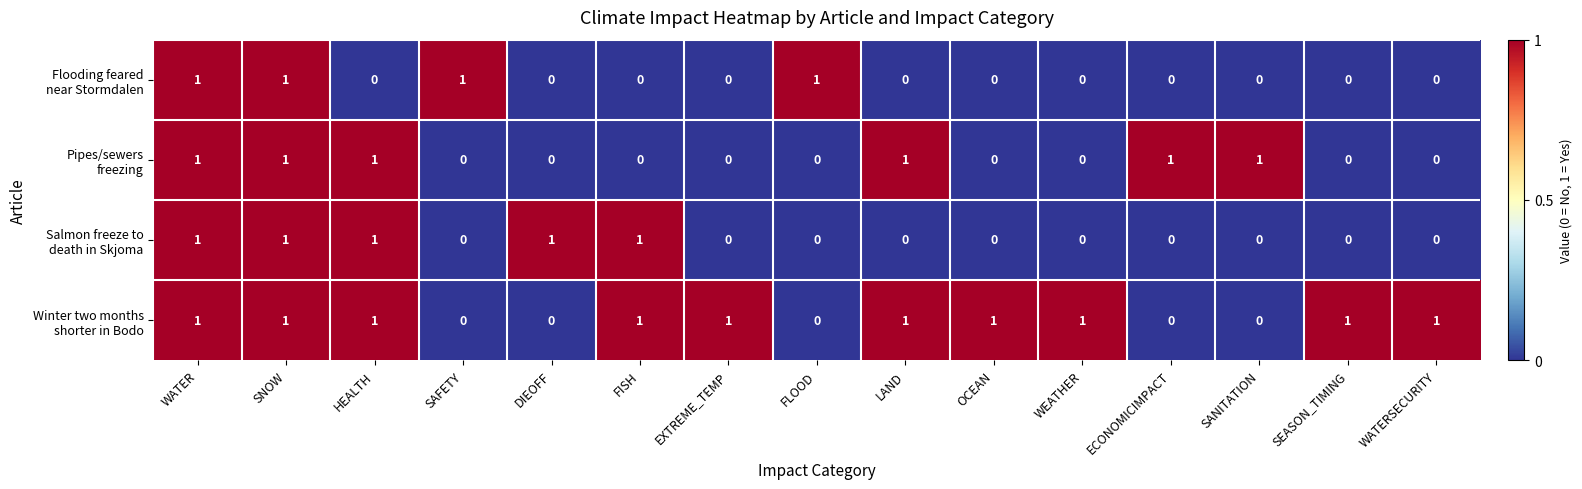

Count the number of categories in the chart.

15